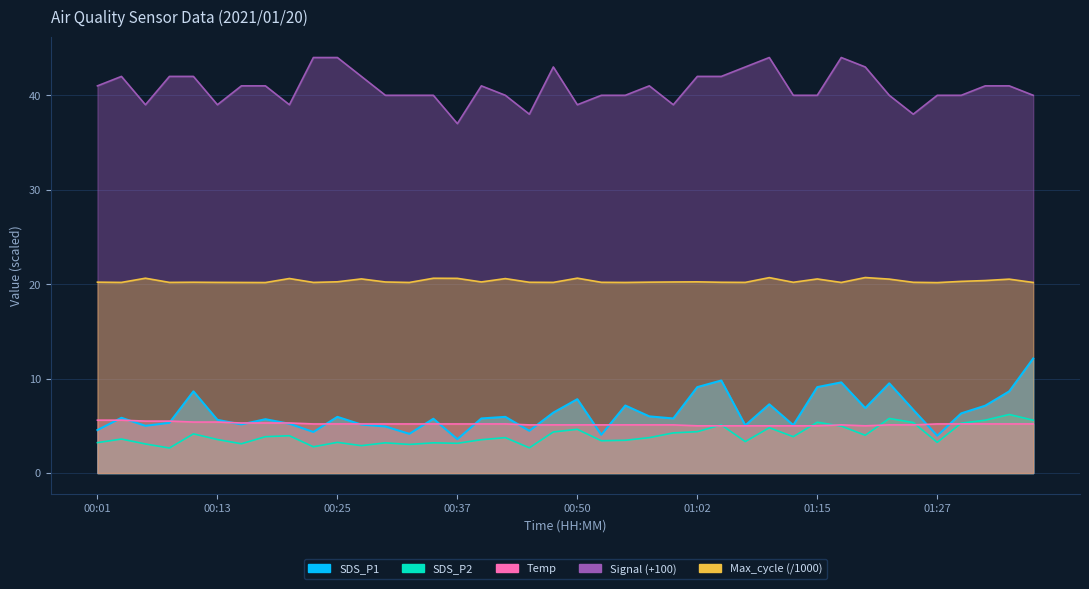

What is the highest value of the Signal series?

44.0